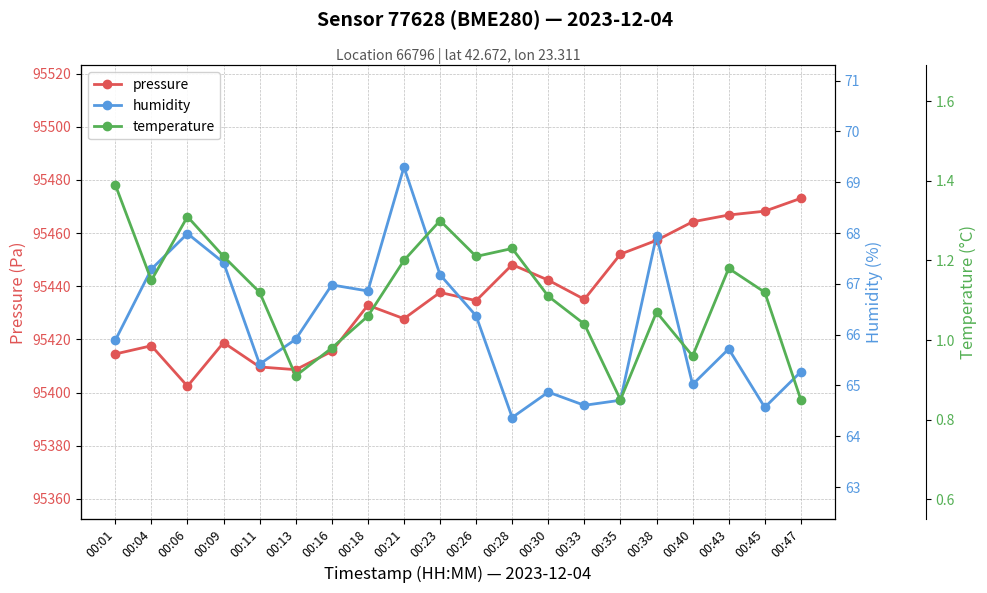

Where does the temperature series first go above 1?

00:01